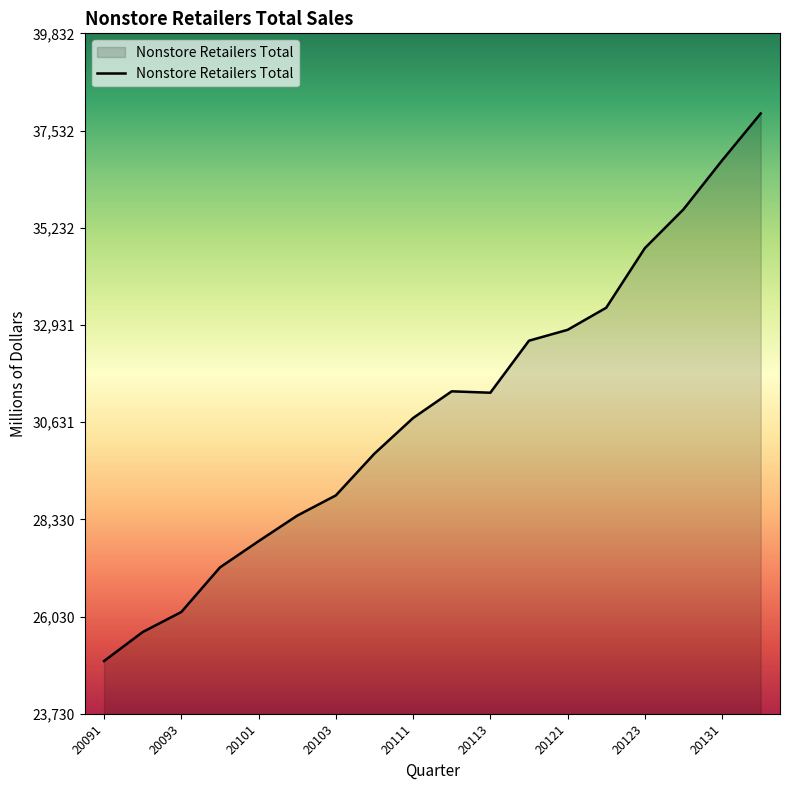

What is the difference between the maximum and minimum values?

12957